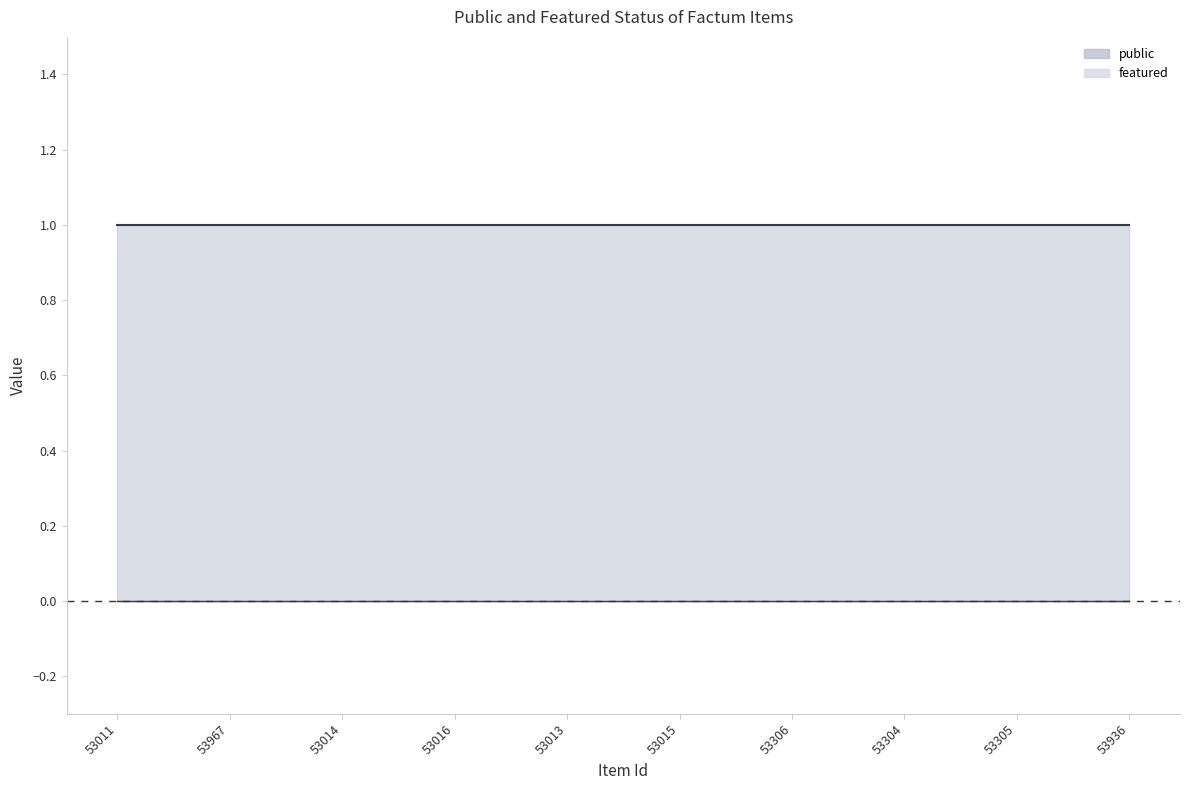

True or false: featured has more than 0 interior local peaks.

False